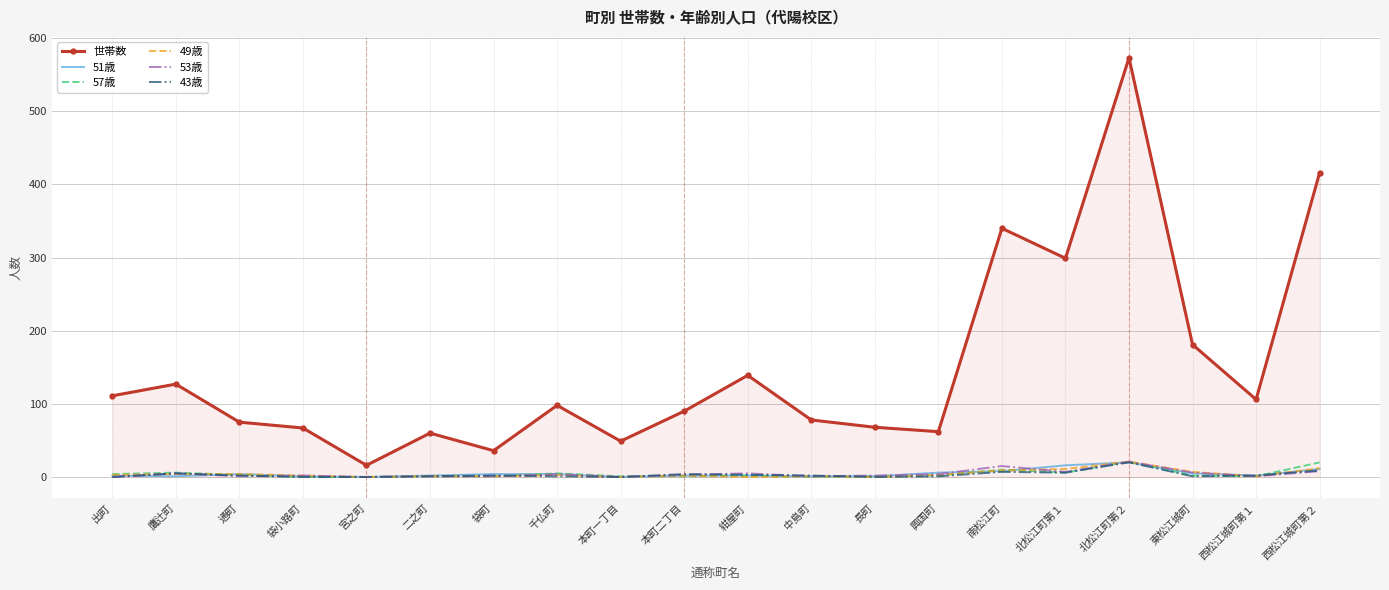

What is the sum of the 世帯数 values at 東松江城町 and 興国町?

243